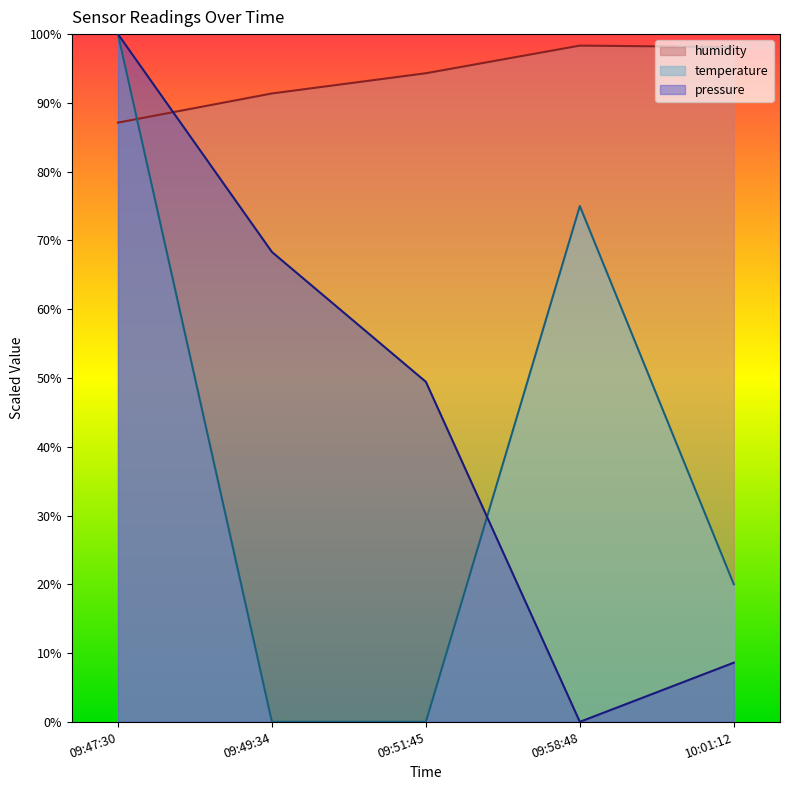

How many data points in pressure are above 49?

3